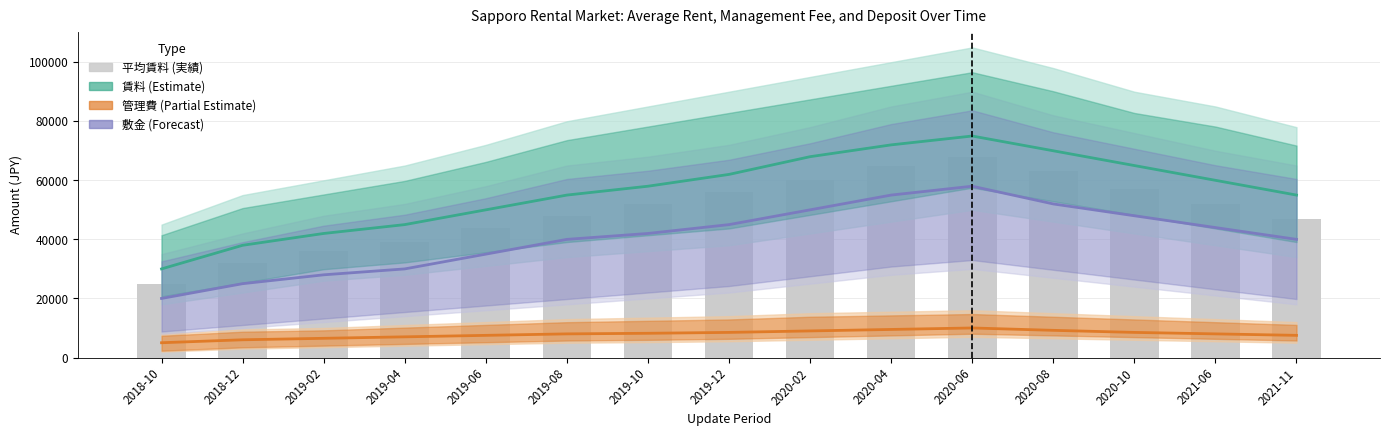

Is it true that 管理費 (Partial Estimate) equals 3095 at 2020-08?

False